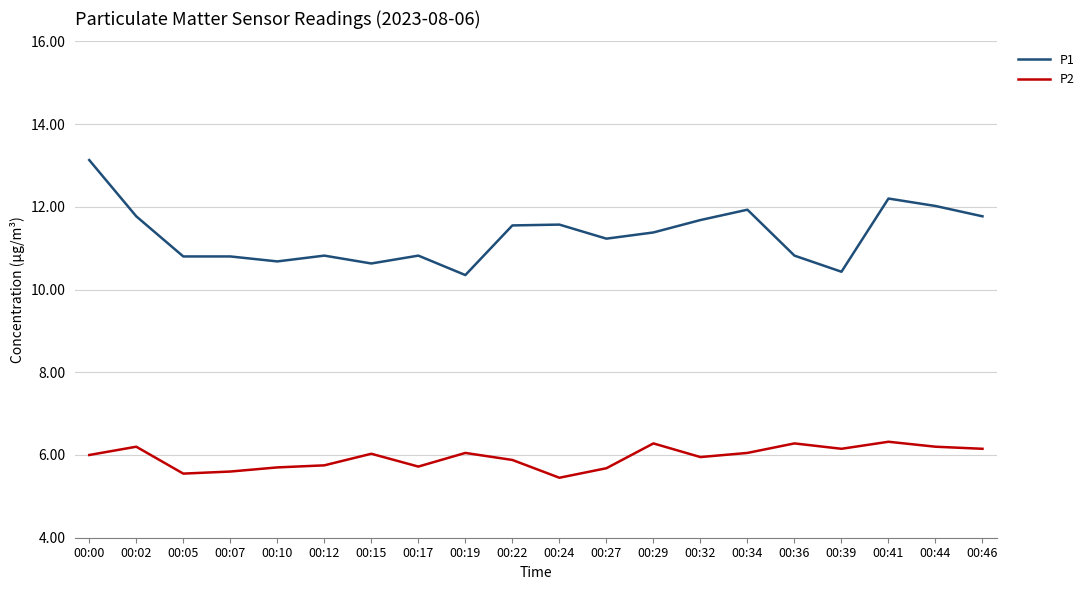

What is the difference between the highest and lowest values at 00:22?

5.7